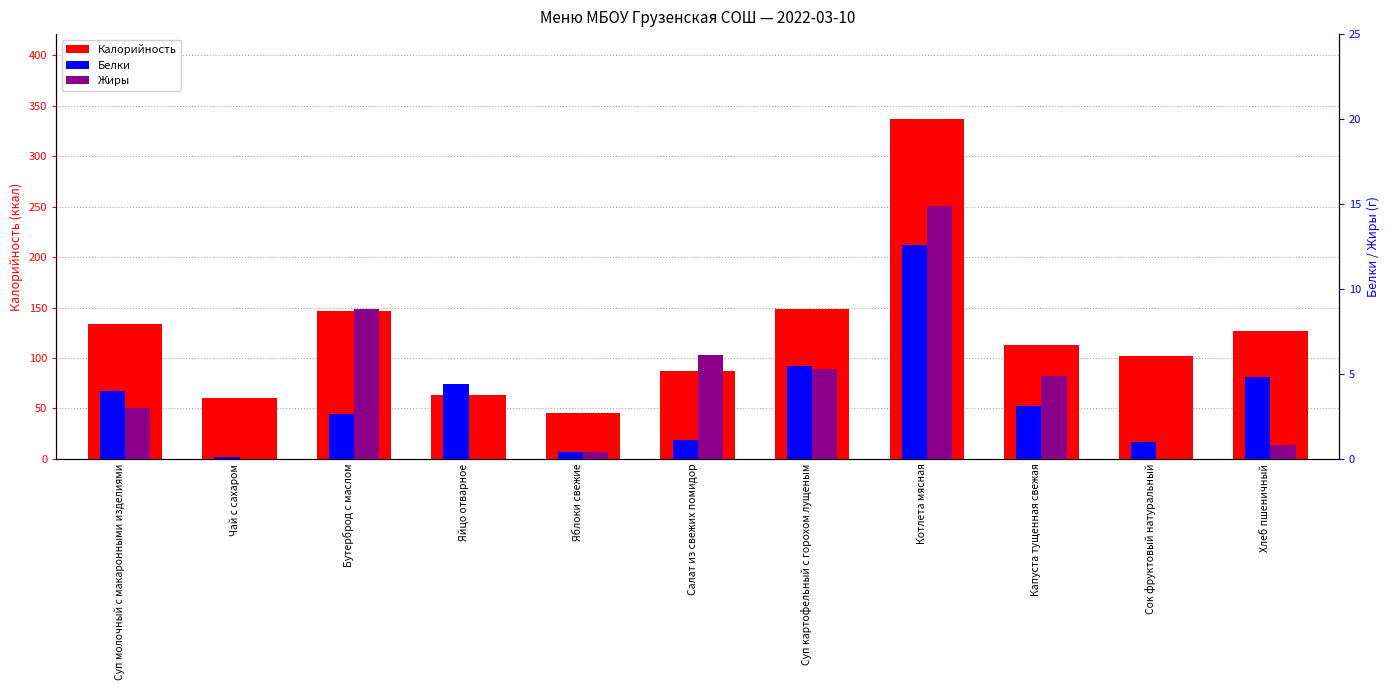

At which category is the sum across all series the highest?

Котлета мясная